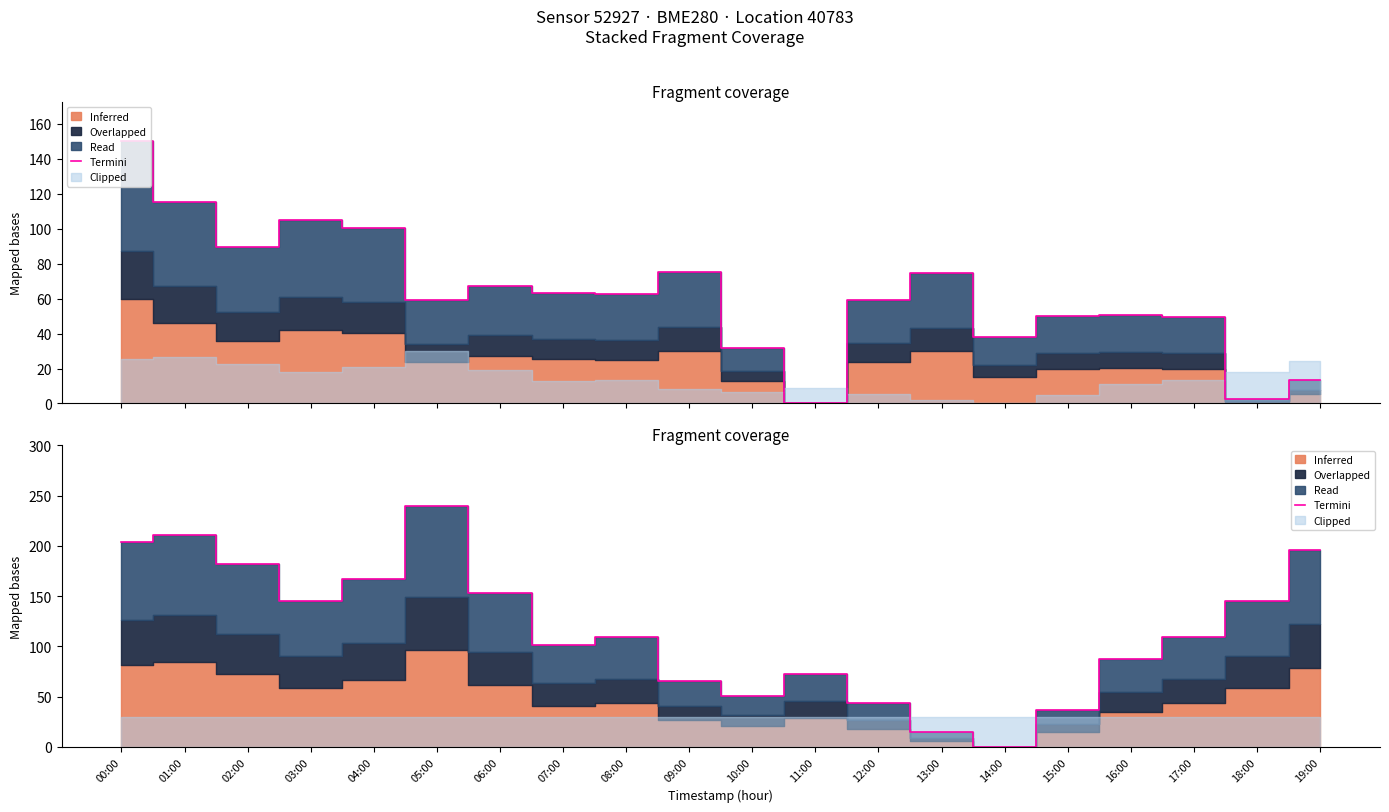

At which label does the data first exceed 109?

00:00